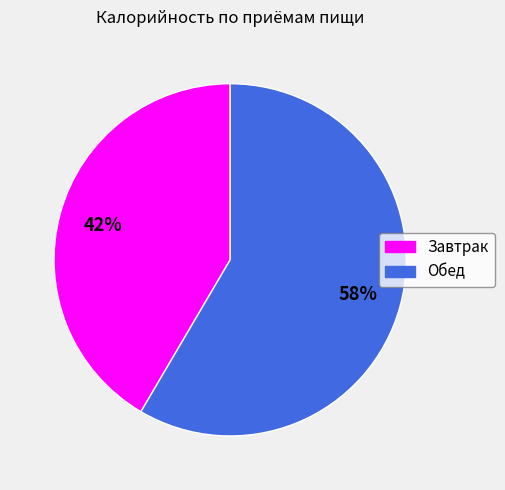

What is the largest slice in the pie chart?

Обед